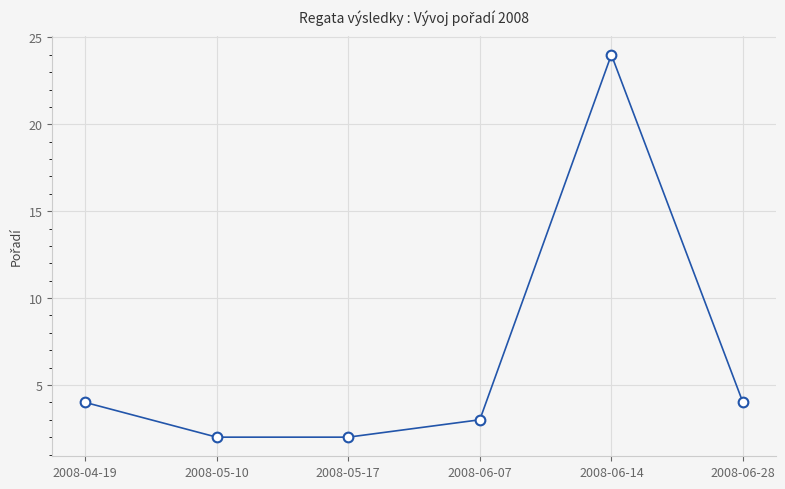

What is the sum of the values at 2008-06-07 and 2008-06-14?

27